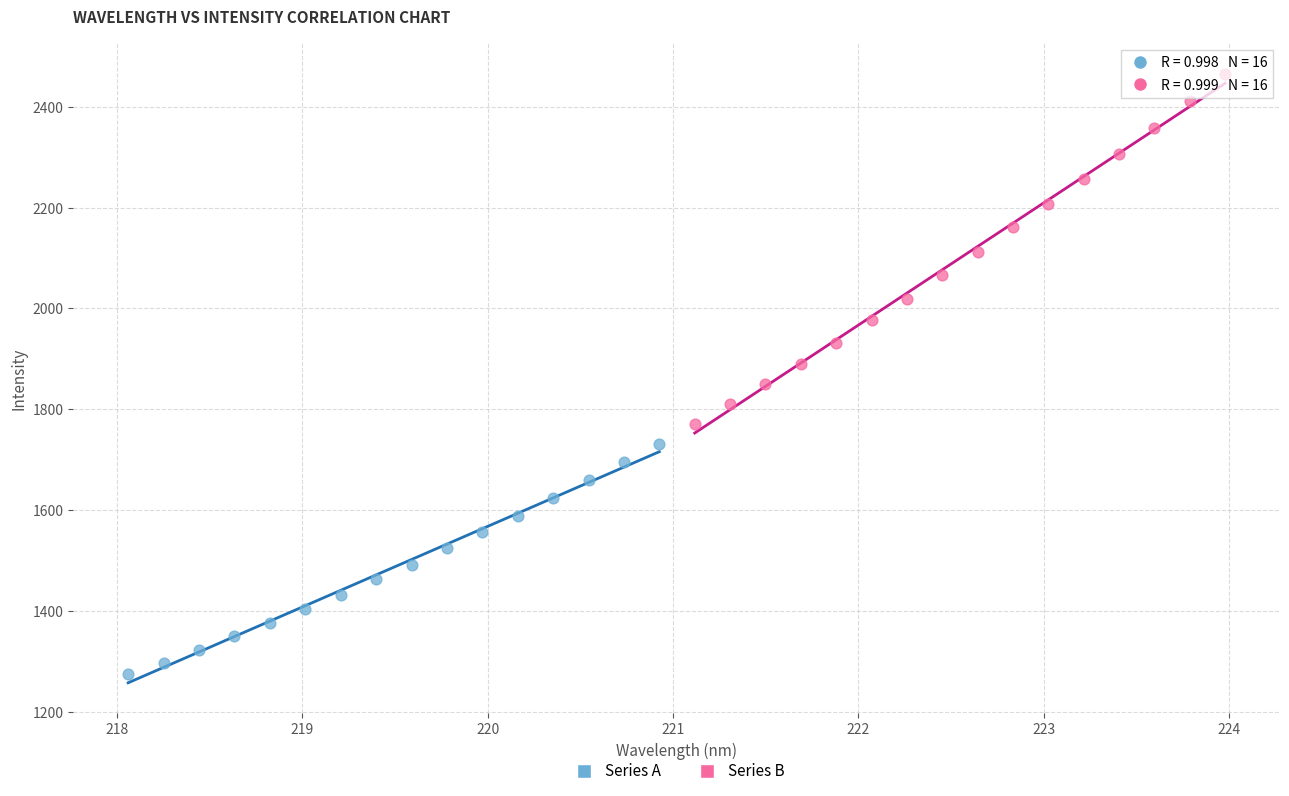

Which series has the largest Y range (max minus min)?

Series B